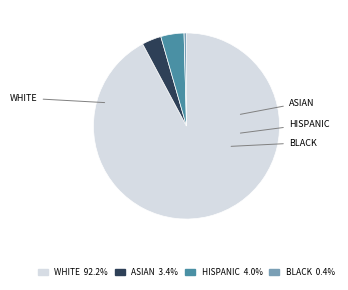

What is the ratio of the value at HISPANIC to the value at BLACK?

9.7